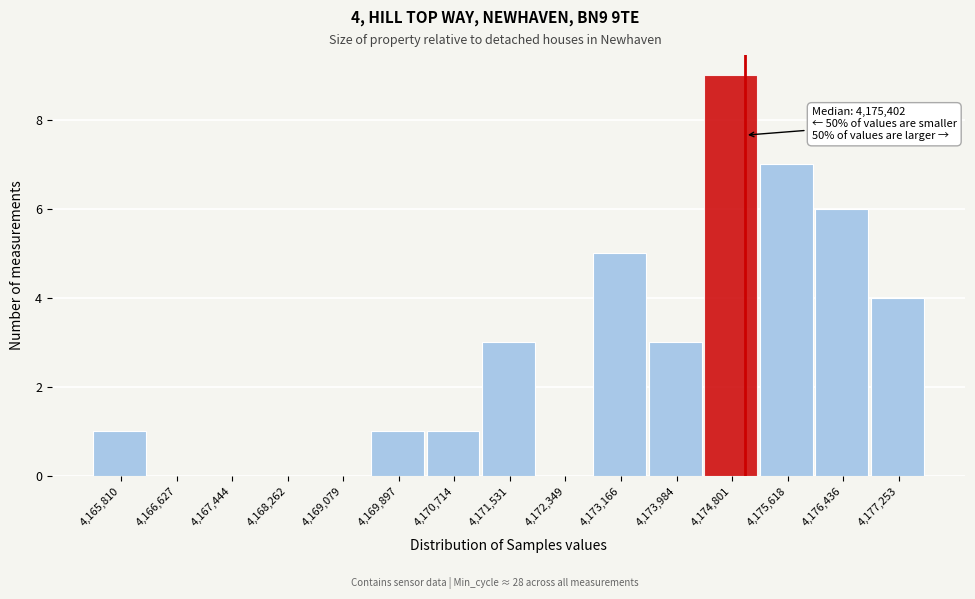

Reading left to right, transcribe all the data shown in this chart.

4,165,810=1	4,166,627=0	4,167,444=0	4,168,262=0	4,169,079=0	4,169,897=1	4,170,714=1	4,171,531=3	4,172,349=0	4,173,166=5	4,173,984=3	4,174,801=9	4,175,618=7	4,176,436=6	4,177,253=4